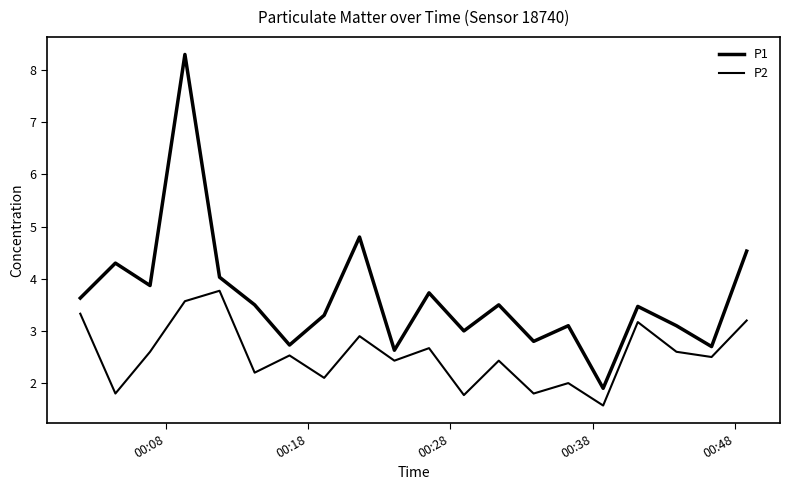

What is the average value of the P2 series?

2.5